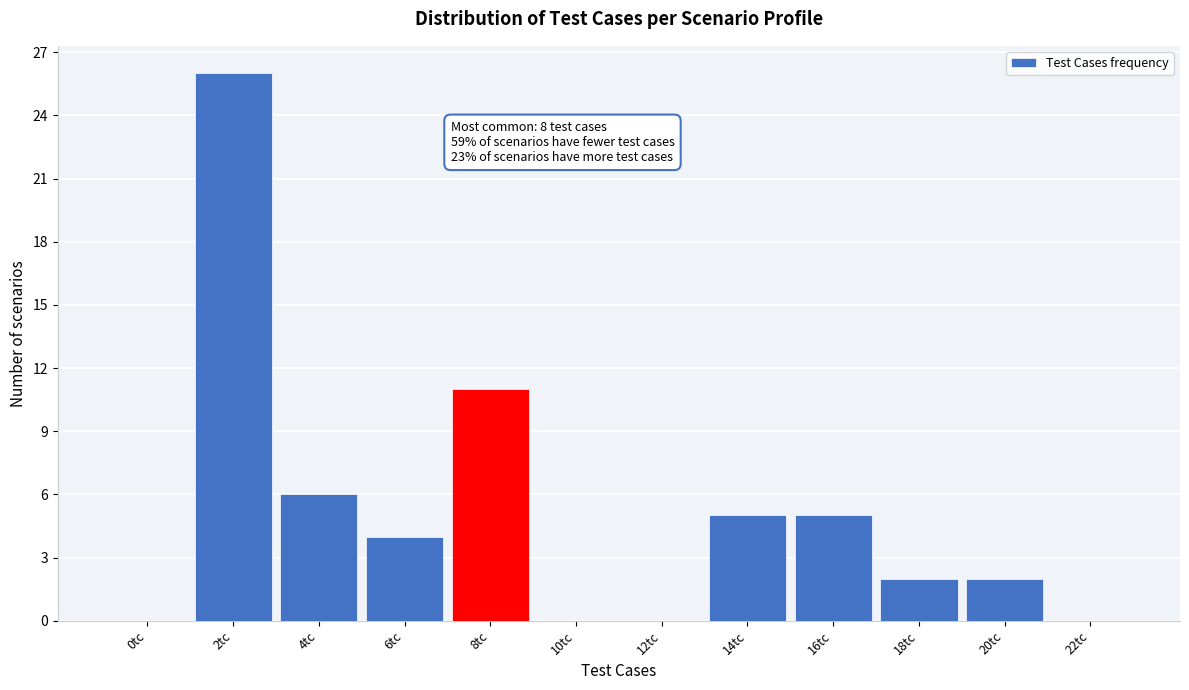

Reading right to left, extract all data points from this chart.

22tc=0	20tc=2	18tc=2	16tc=5	14tc=5	12tc=0	10tc=0	8tc=11	6tc=4	4tc=6	2tc=26	0tc=0